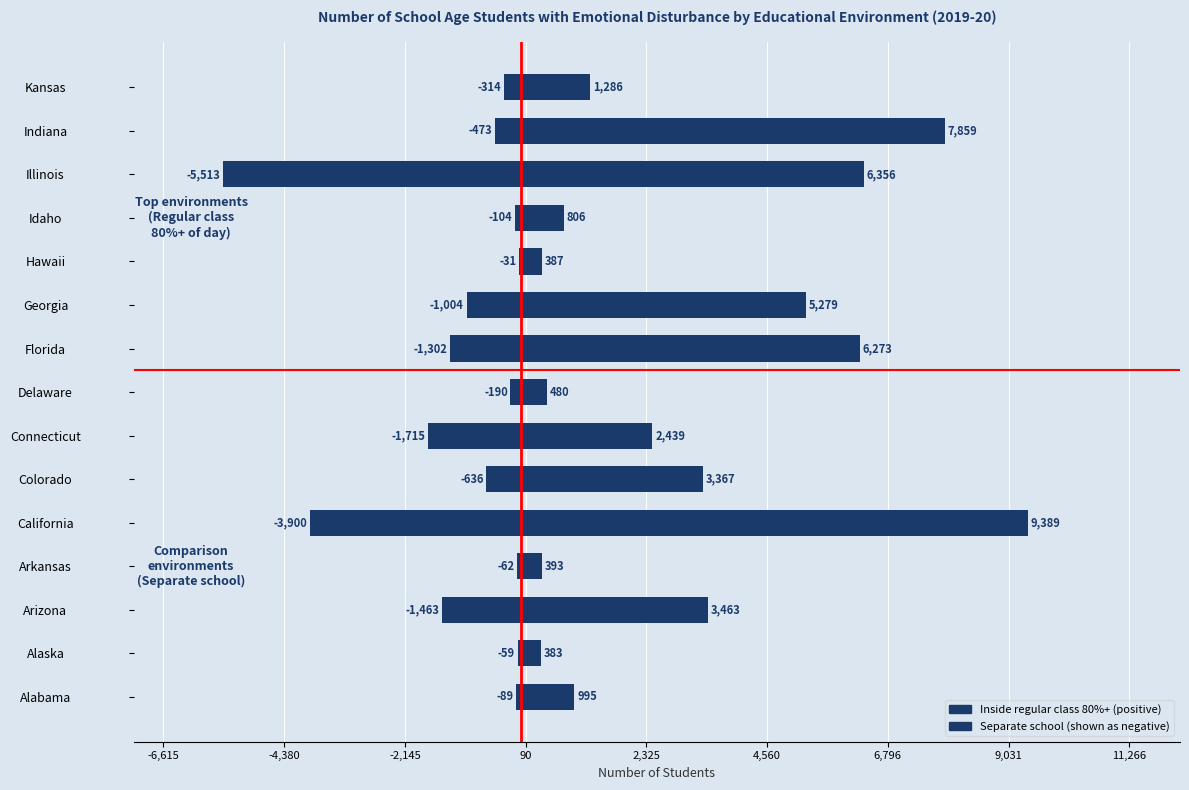

Rank the series by their maximum value, from highest to lowest.

Inside regular class 80% or more, Separate school (negative)